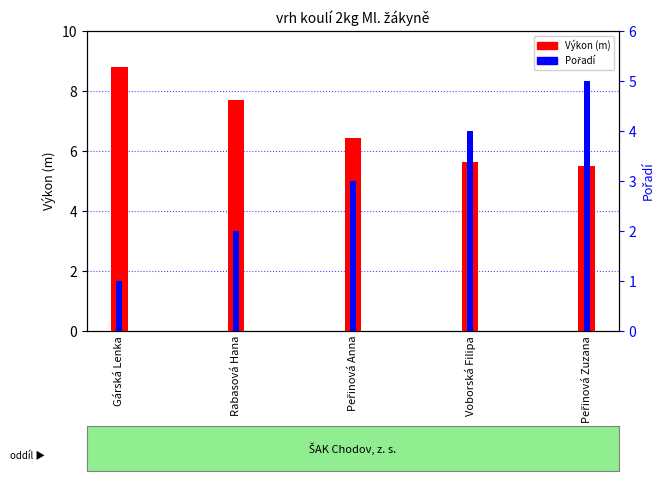

How many Výkon (m) values are between 5 and 7?

3